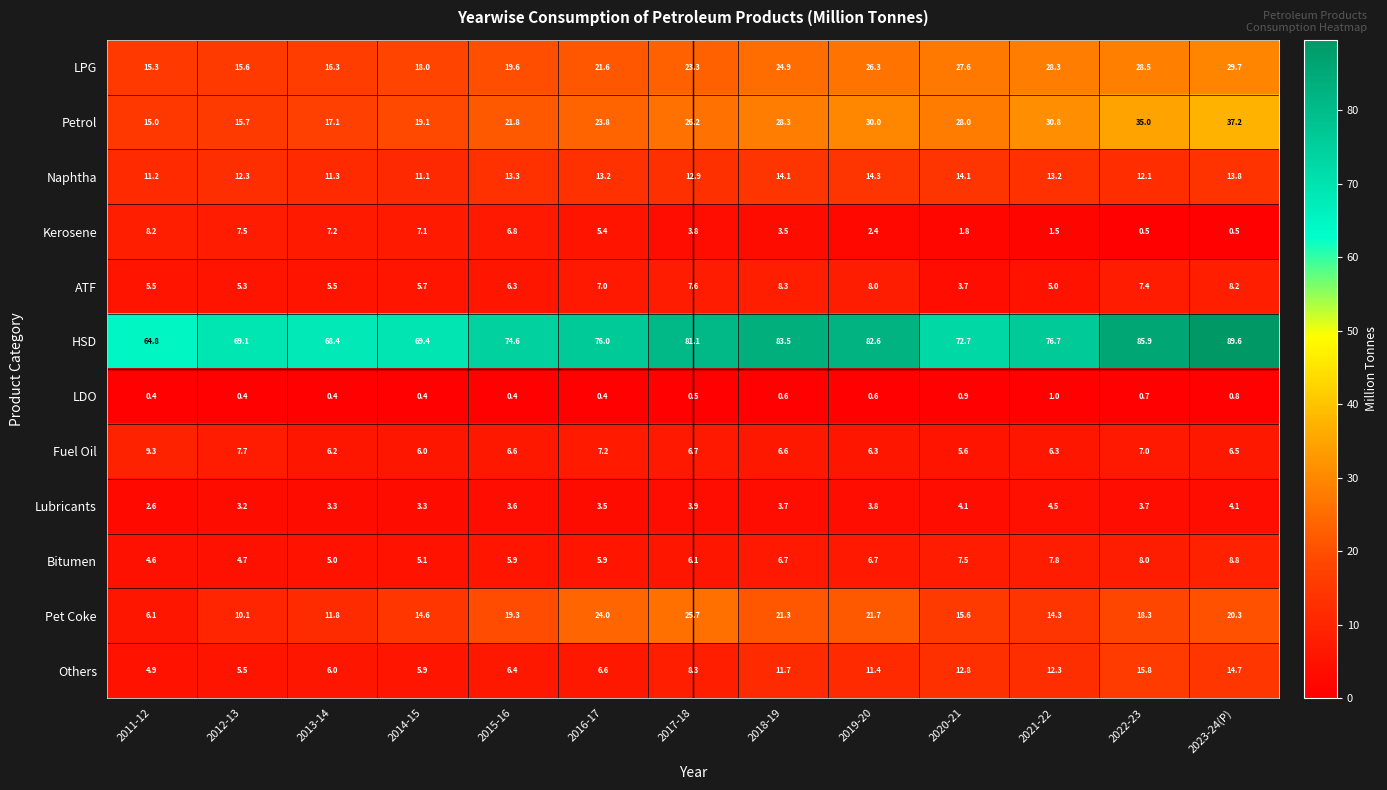

What value does the Bitumen series have at 2016-17?

5.9